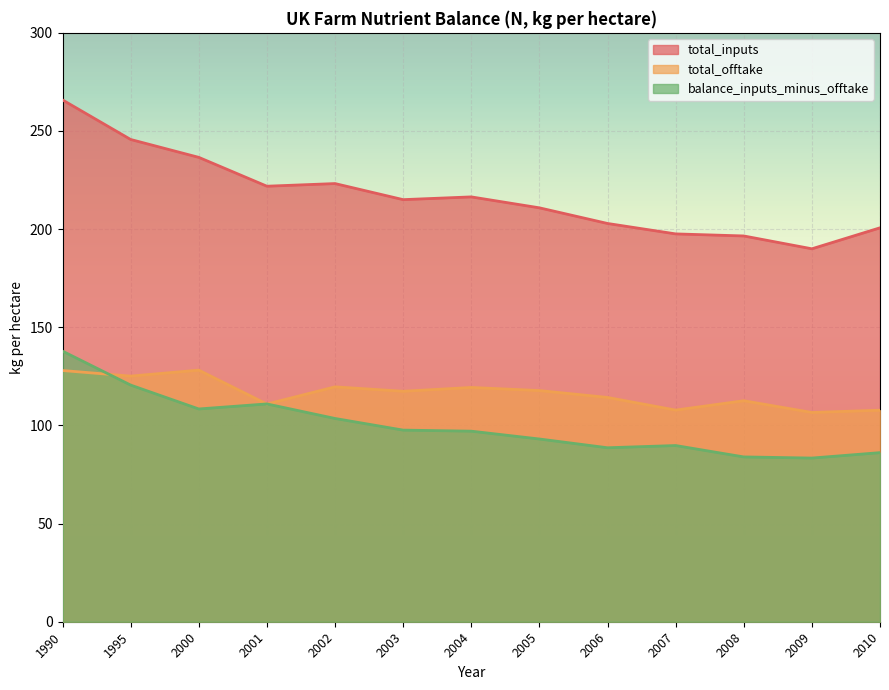

Where is the first local maximum for total_inputs?

2002